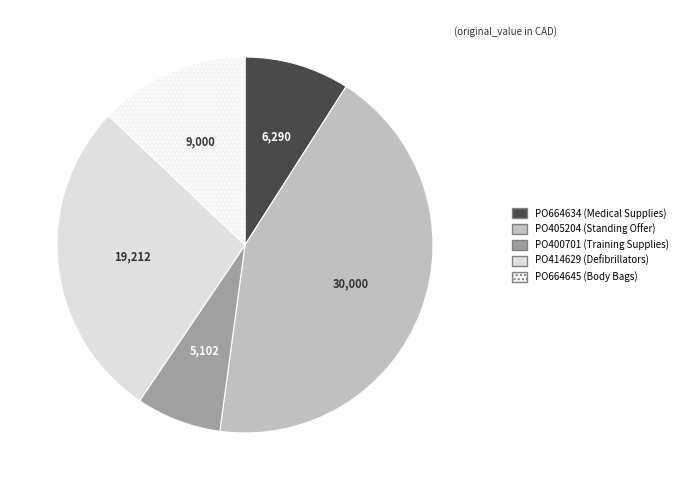

How many slices are in this pie chart?

5